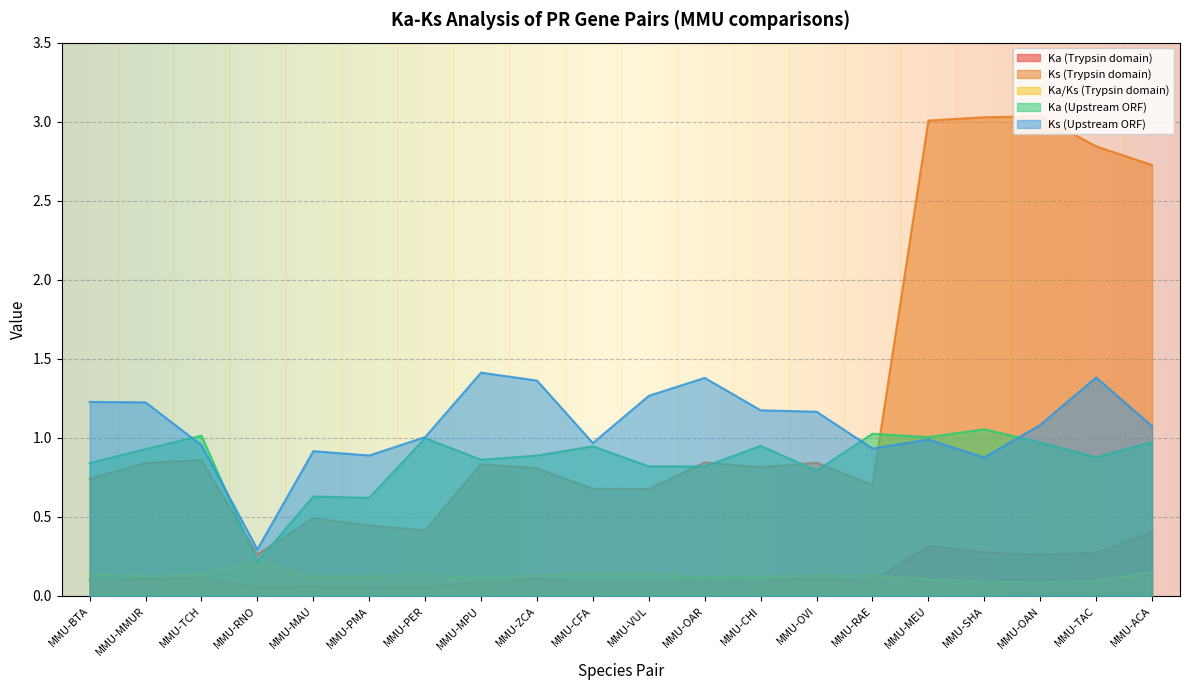

At how many categories does at least one series exceed 1?

16